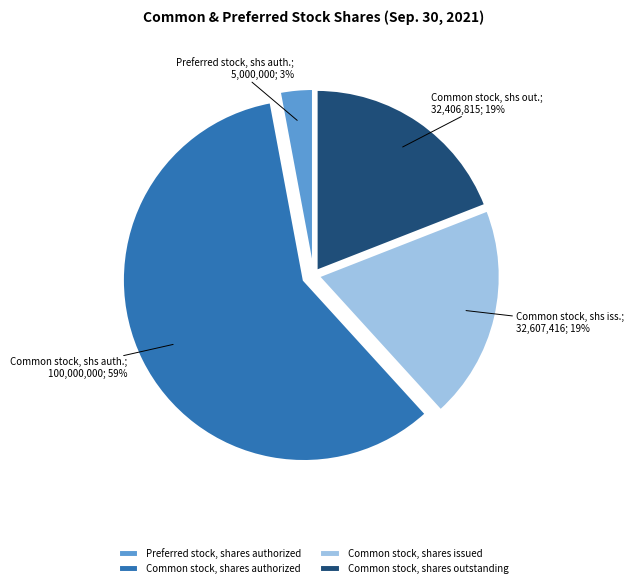

To the nearest percent, what is the difference between the Common stock, shares issued and Preferred stock, shares authorized slice percentages?

16%